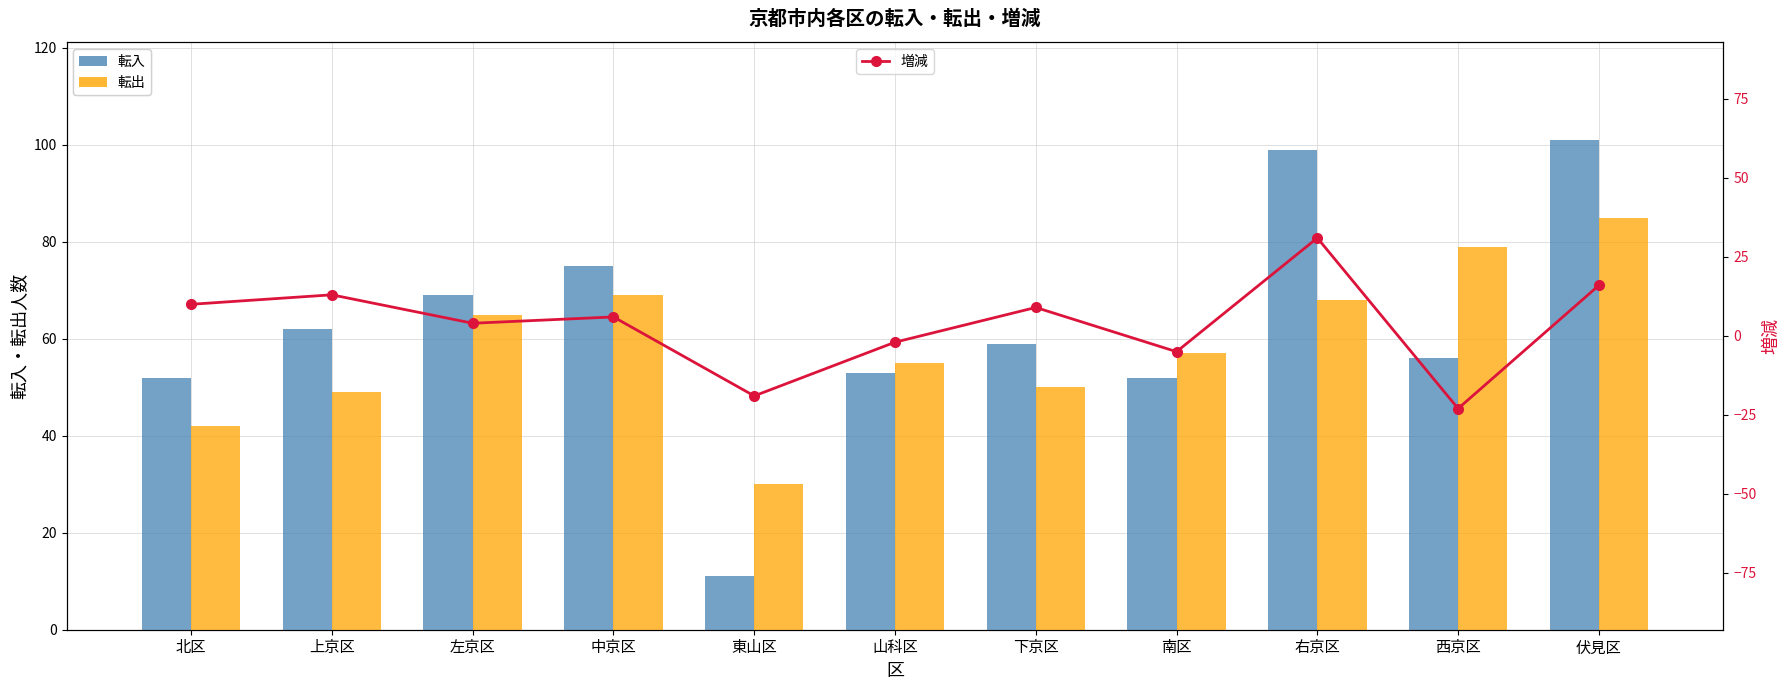

What is the difference between the 転入 values at 上京区 and 左京区?

7